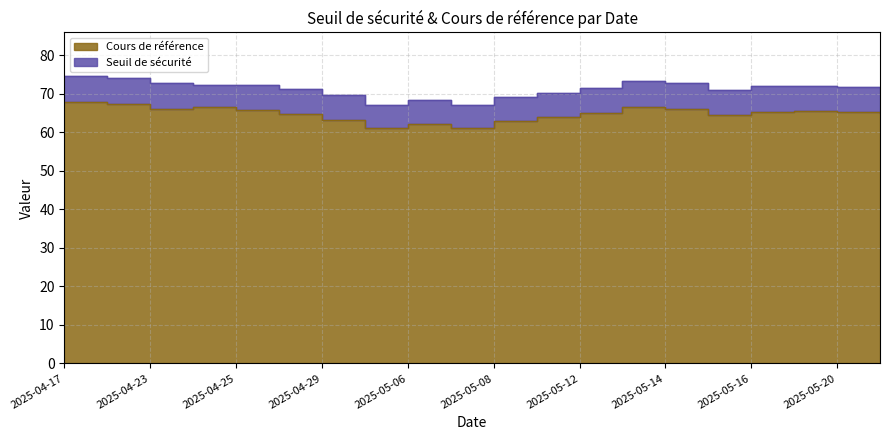

Rank the categories by Cours de référence value from lowest to highest.

2025-04-30, 2025-05-07, 2025-05-06, 2025-05-08, 2025-04-29, 2025-05-09, 2025-05-15, 2025-04-28, 2025-05-21, 2025-05-12, 2025-05-20, 2025-05-16, 2025-05-19, 2025-04-25, 2025-05-14, 2025-04-23, 2025-04-24, 2025-05-13, 2025-04-22, 2025-04-17